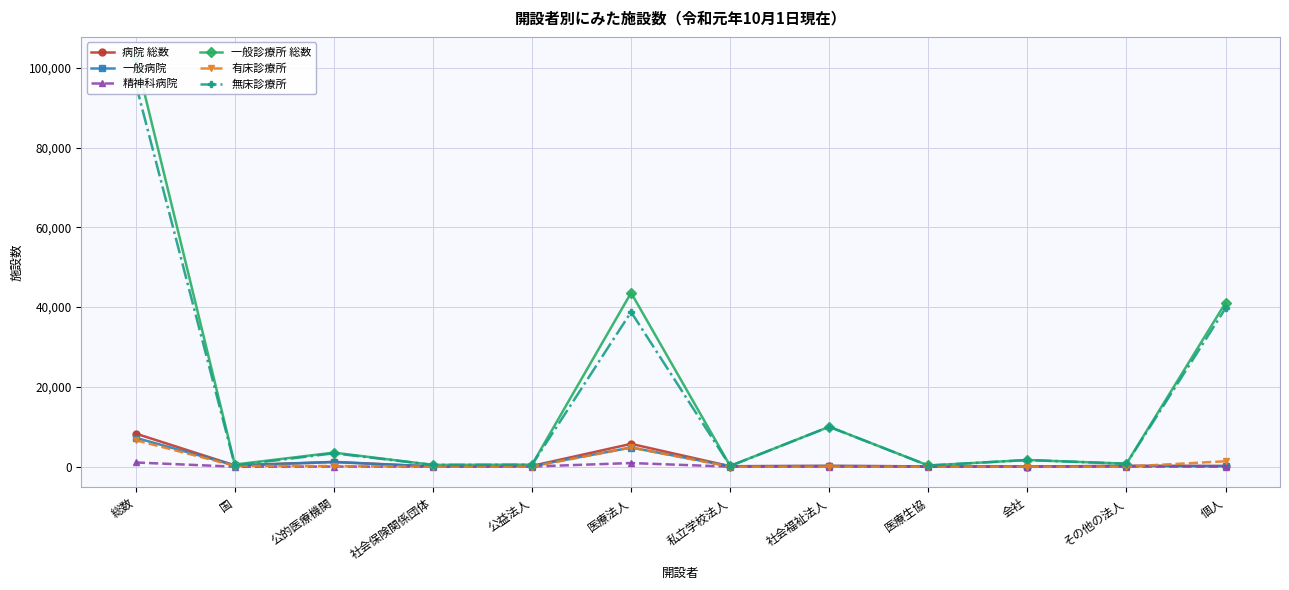

What value does the 病院 総数 series have at 会社?

31